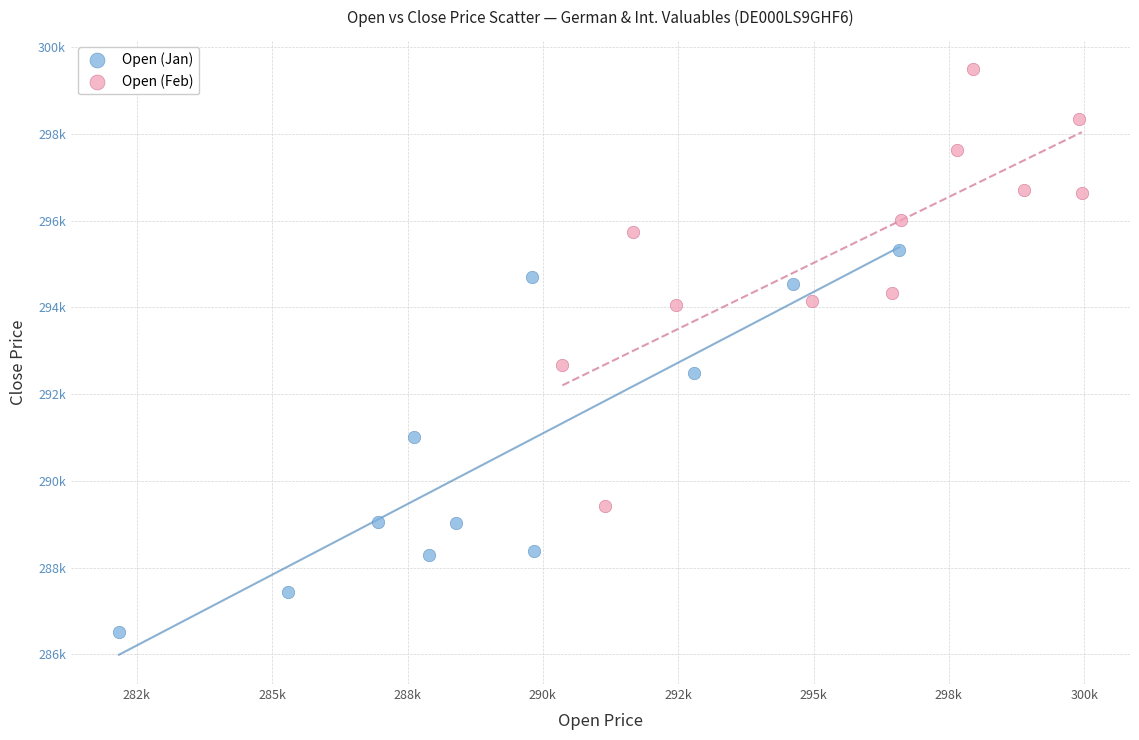

Which series has the largest Y range (max minus min)?

Open (Feb)